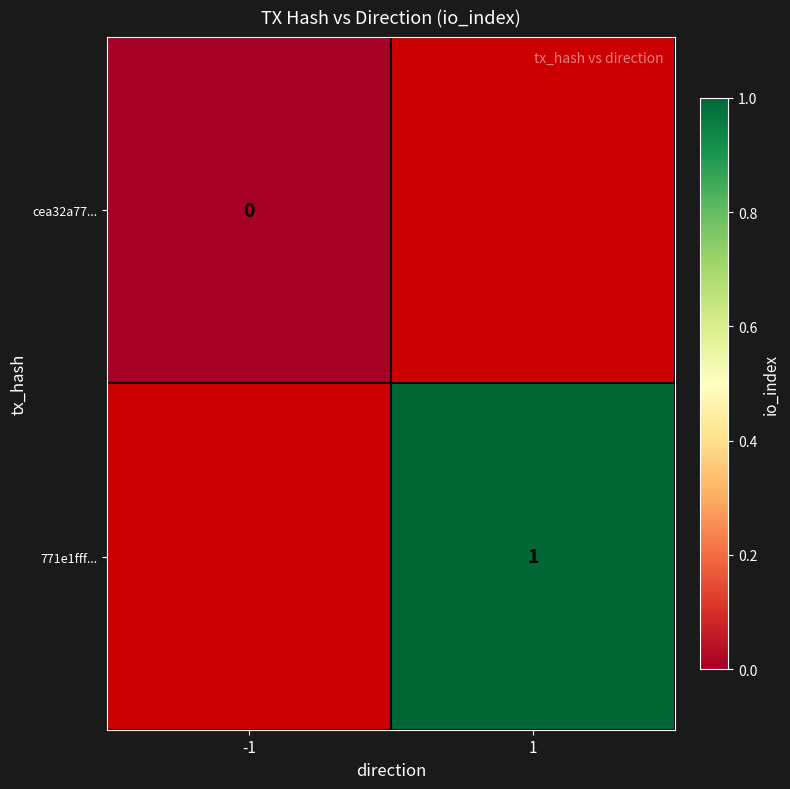

The value of 771e1fff... at 1 is 0. True or false?

False